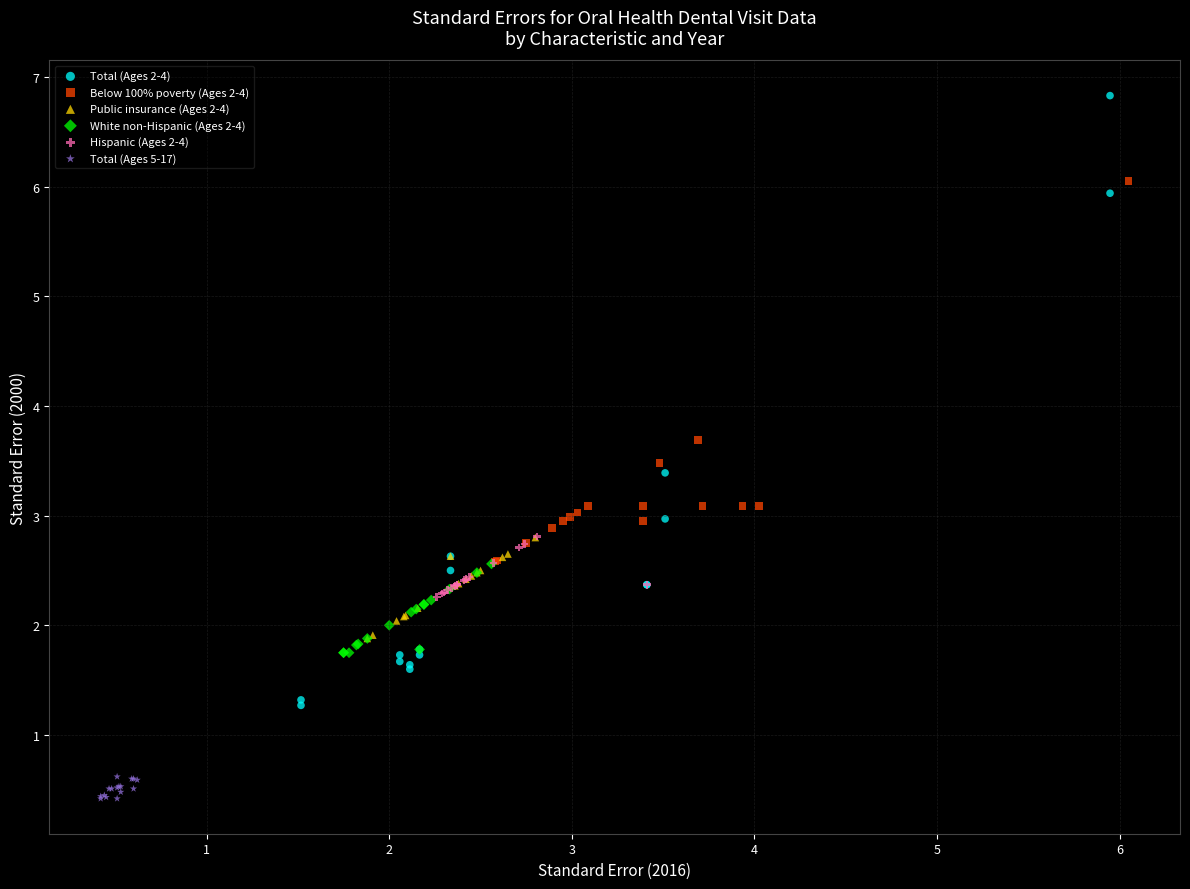

Which series reaches the maximum Y coordinate?

Total (Ages 2-4)